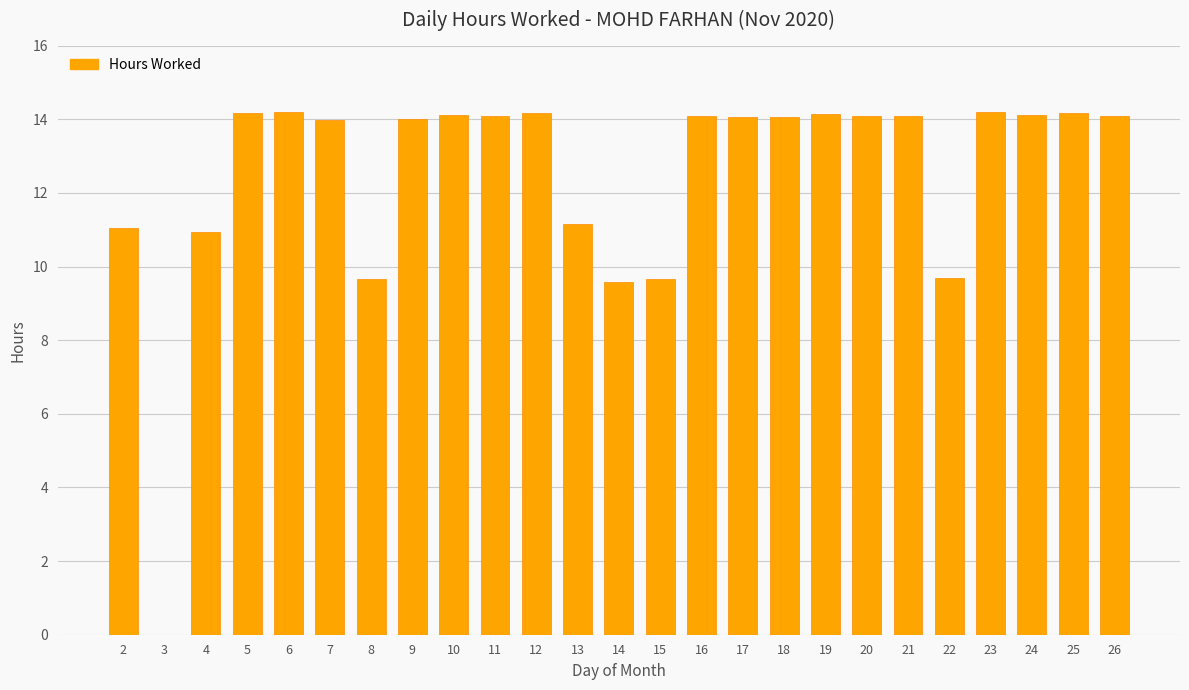

Count the number of categories in the chart.

25